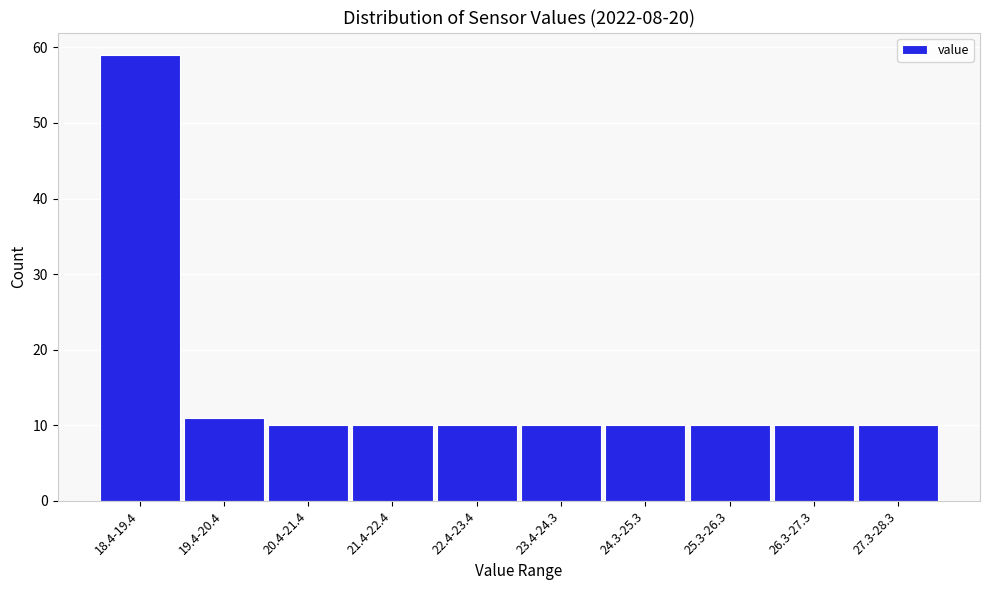

Reading left to right, transcribe all the data shown in this chart.

59	11	10	10	10	10	10	10	10	10